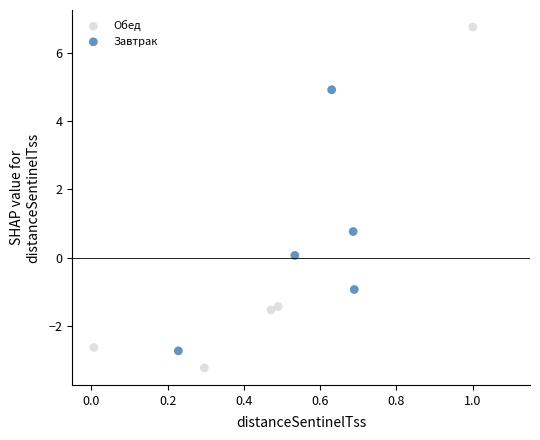

Which series reaches the minimum Y coordinate?

Обед